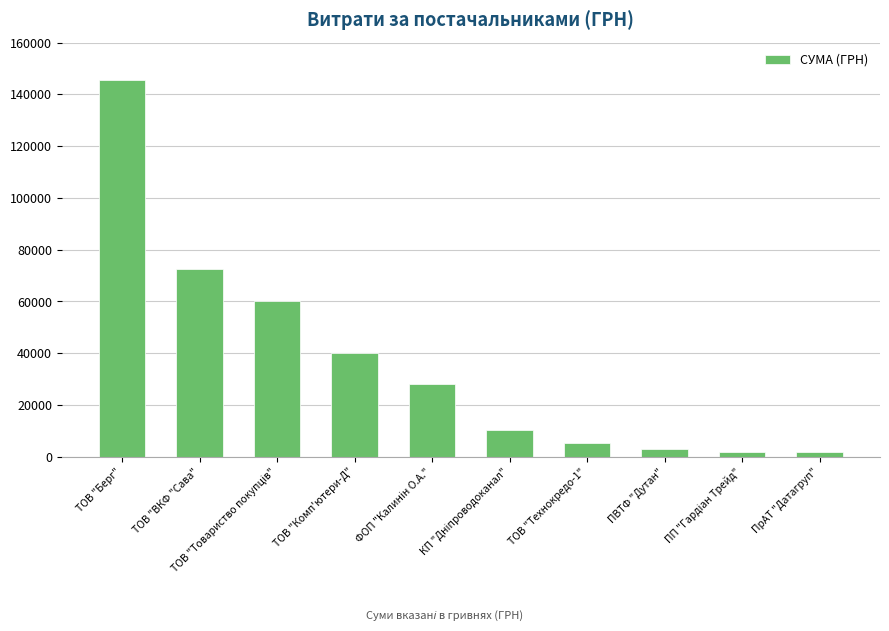

True or false: the data shows 72672.0 at ТОВ "ВКФ "Сава".

True